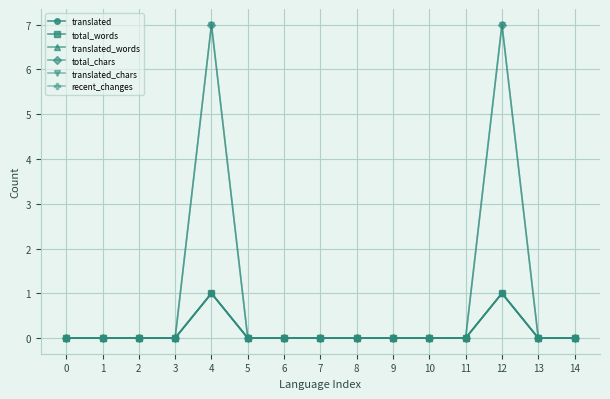

What is the average value of the translated_chars series?

1